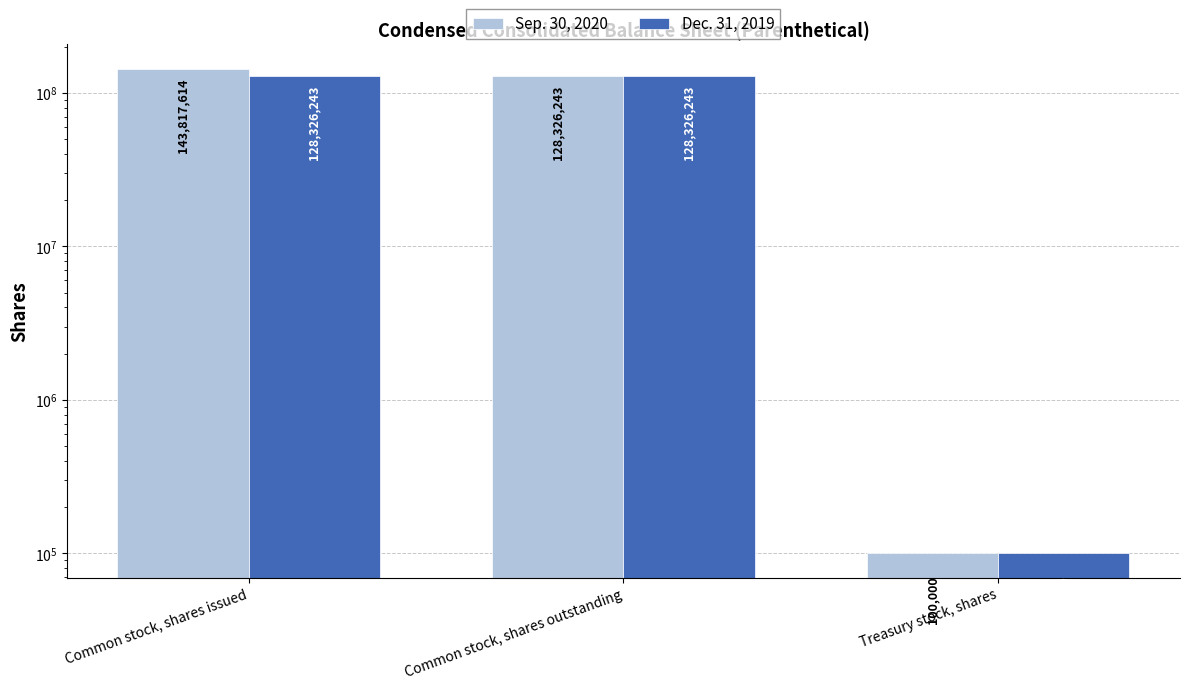

How many values in the Sep. 30, 2020 series exceed 128326243?

1